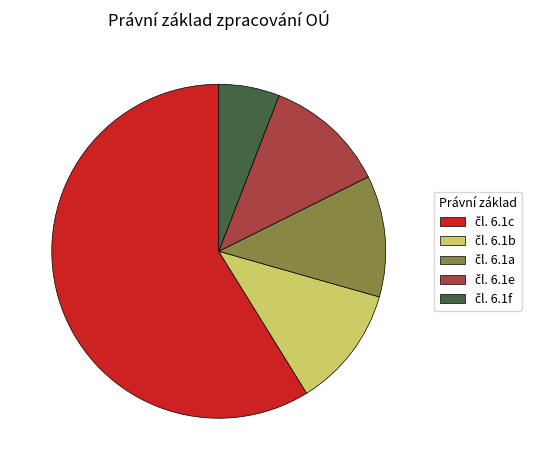

Does any single category account for the majority?

Yes